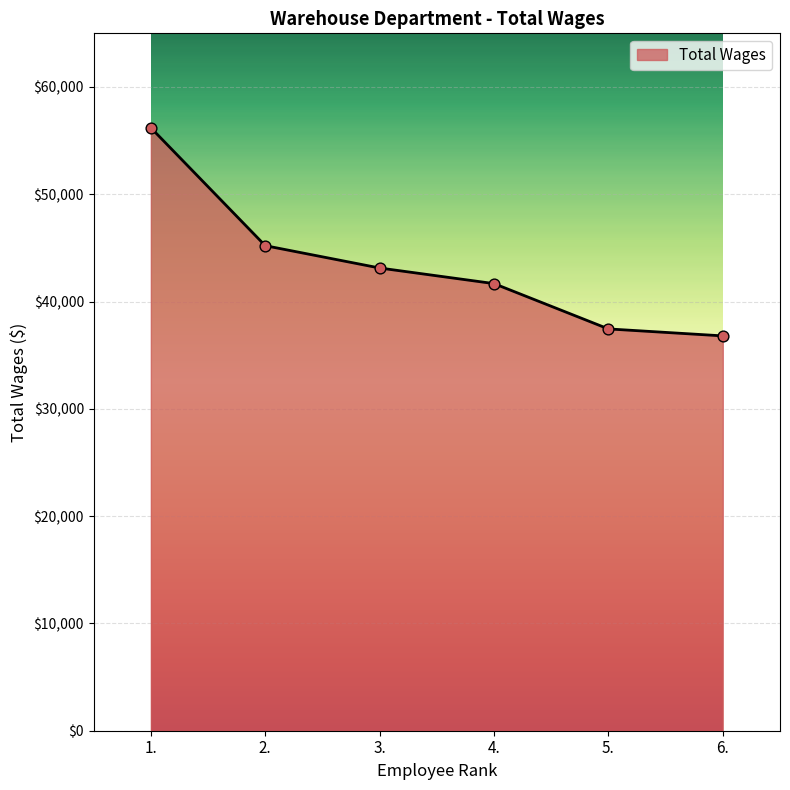

Approximately how many times larger is the value at 5. compared to 1.?

0.7